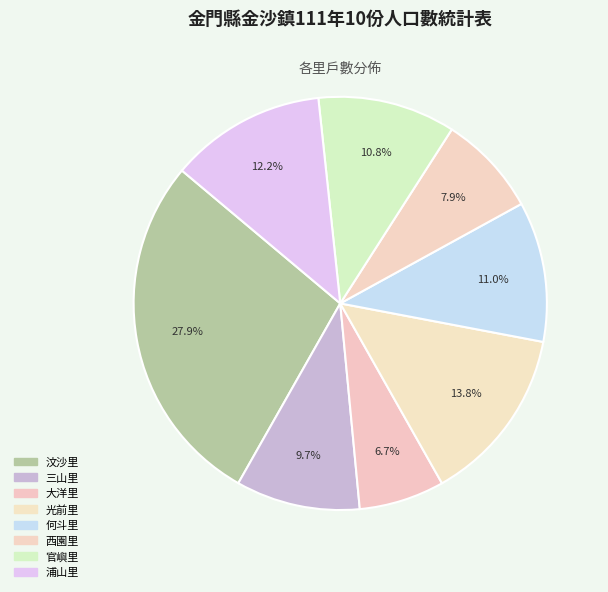

To the nearest percent, what portion does 西園里 represent?

8%